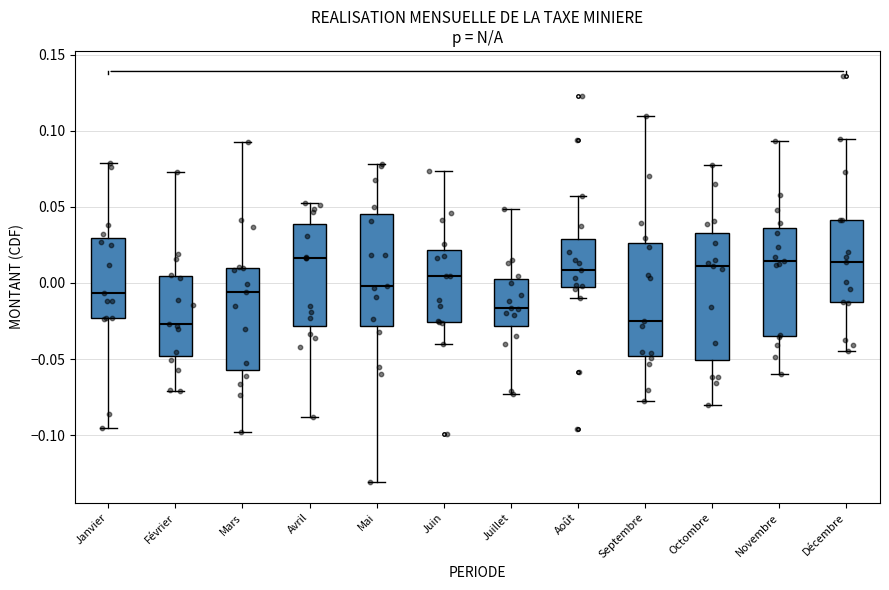

Reading left to right, transcribe this box plot: for each box, give where its median line is, the range the box spans, and where its two whiskers end, as read against the y-axis. The values are not printed on the chart, so give them approximately, as read against the axis.

Janvier: median -0.005, box -0.025 to 0.030, whiskers -0.095 to 0.080
Février: median -0.025, box -0.050 to 0.005, whiskers -0.070 to 0.075
Mars: median -0.005, box -0.055 to 0.010, whiskers -0.100 to 0.095
Avril: median 0.015, box -0.030 to 0.040, whiskers -0.090 to 0.055
Mai: median 0.000, box -0.030 to 0.045, whiskers -0.130 to 0.080
Juin: median 0.005, box -0.025 to 0.020, whiskers -0.040 to 0.075
Juillet: median -0.015, box -0.030 to 0.005, whiskers -0.075 to 0.050
Août: median 0.010, box -0.005 to 0.030, whiskers -0.010 to 0.055
Septembre: median -0.025, box -0.050 to 0.025, whiskers -0.080 to 0.110
Octombre: median 0.010, box -0.050 to 0.035, whiskers -0.080 to 0.075
Novembre: median 0.015, box -0.035 to 0.035, whiskers -0.060 to 0.095
Décembre: median 0.015, box -0.015 to 0.040, whiskers -0.045 to 0.095